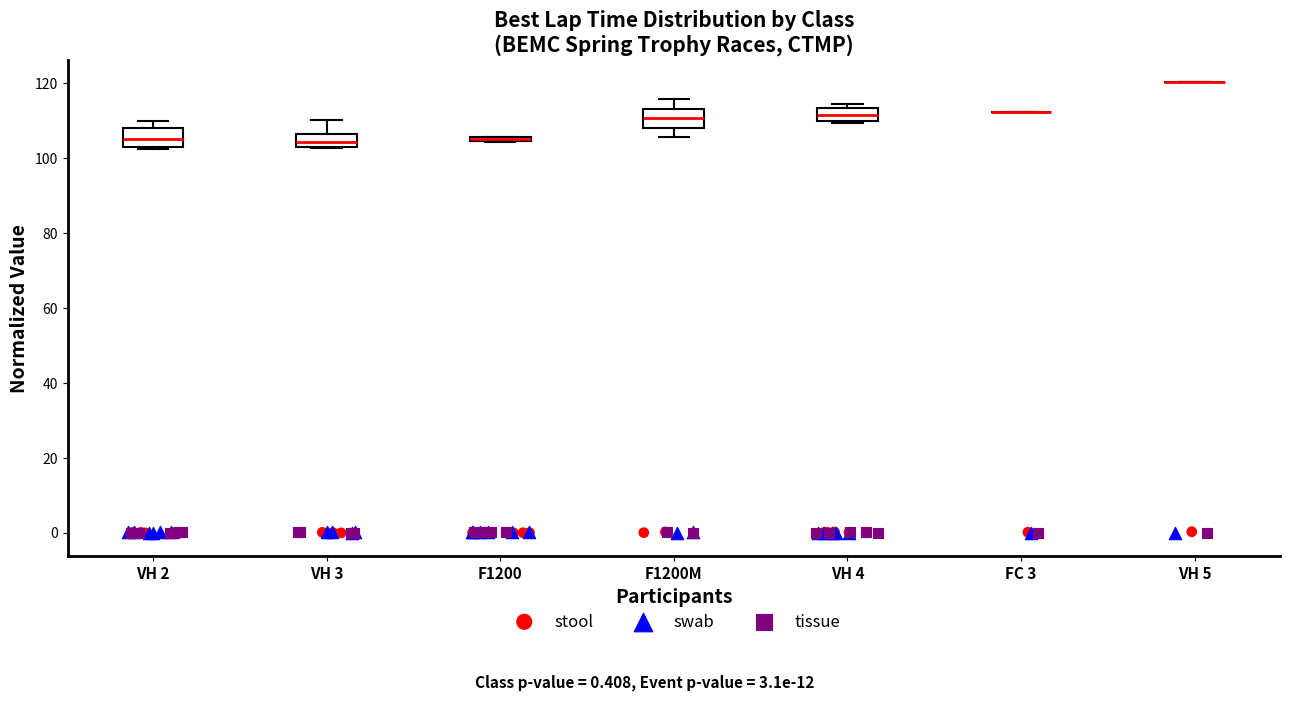

Where is the lower edge of the box for F1200M on the y-axis? The values are not printed on the chart, so give them approximately, as read against the axis.

108